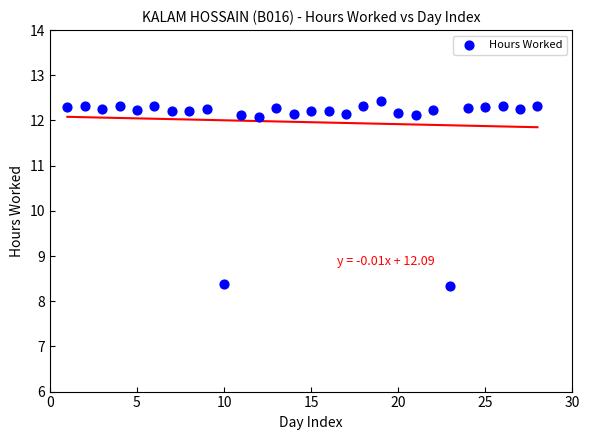

What is the range of X values (max minus min)?

27.0